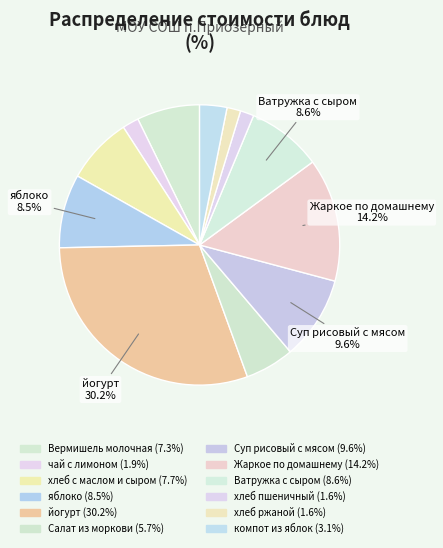

To the nearest percent, what is the average slice percentage?

8%